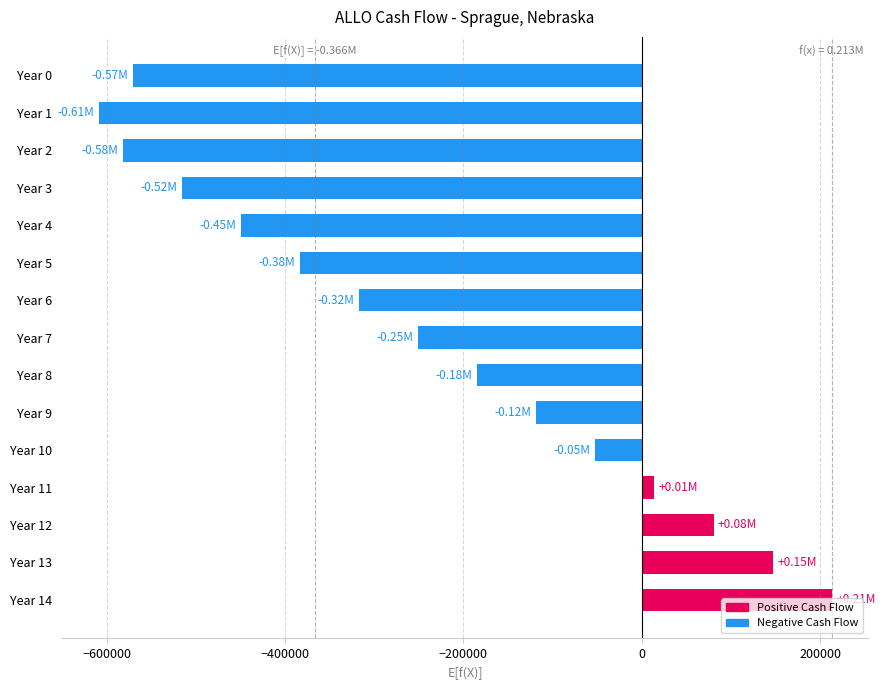

Which has a higher value, Year 10 or Year 13?

Year 13